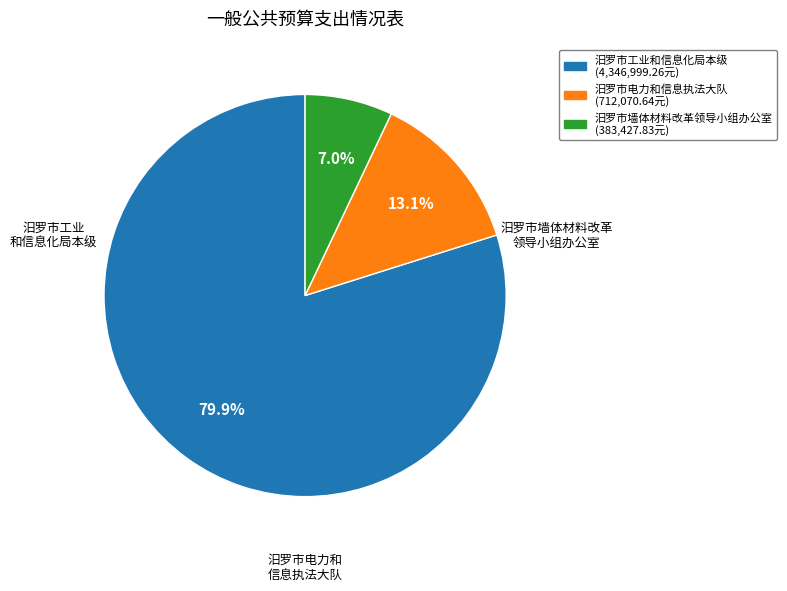

Combined, do 汨罗市墙体材料改革领导小组办公室 and 汨罗市电力和信息执法大队 account for over 50%?

No